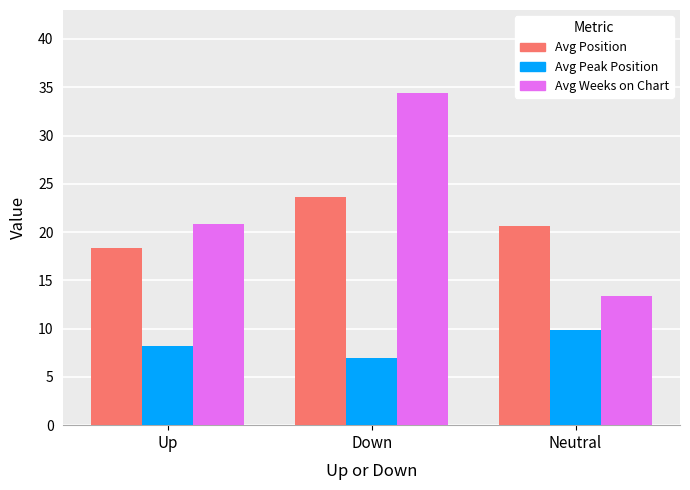

How many data points in Avg Position are less than 20?

1